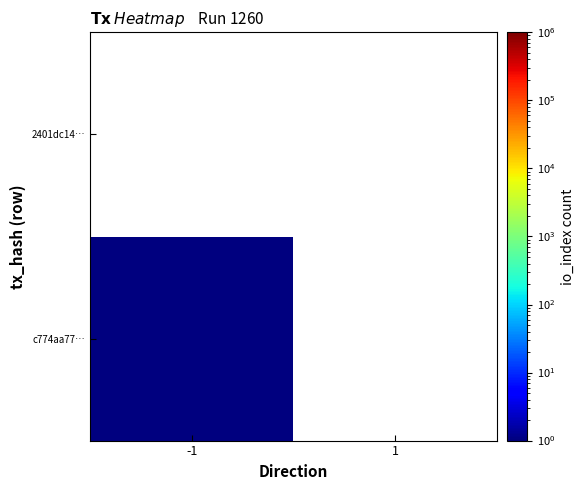

Reading left to right, list all the values displayed in this chart.

c774aa77…: -1=1	1=0
2401dc14…: -1=0	1=0